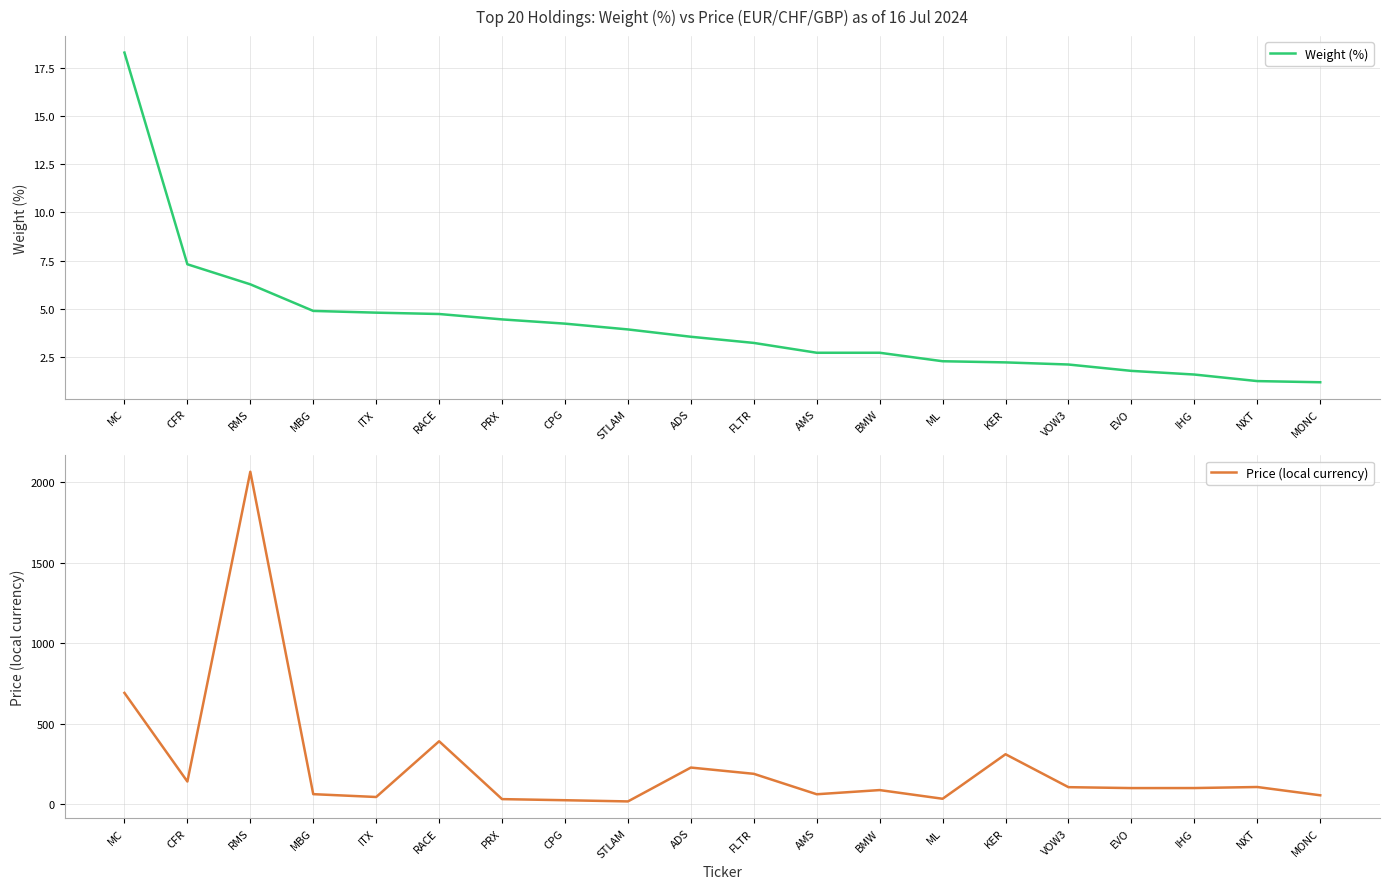

What is the spread (max minus min) of values at BMW?

86.2